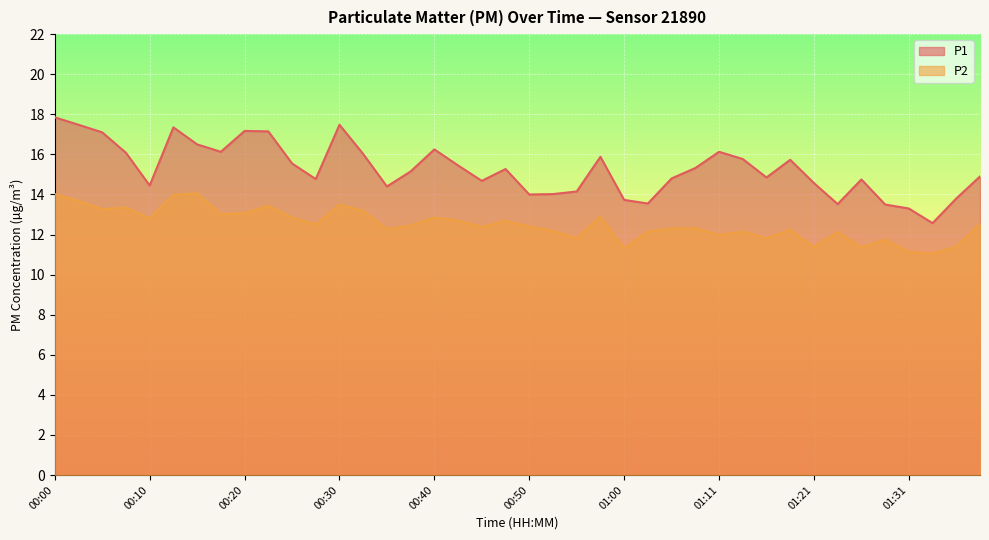

True or false: P2 has a value of 12.2 at 01:19.

True